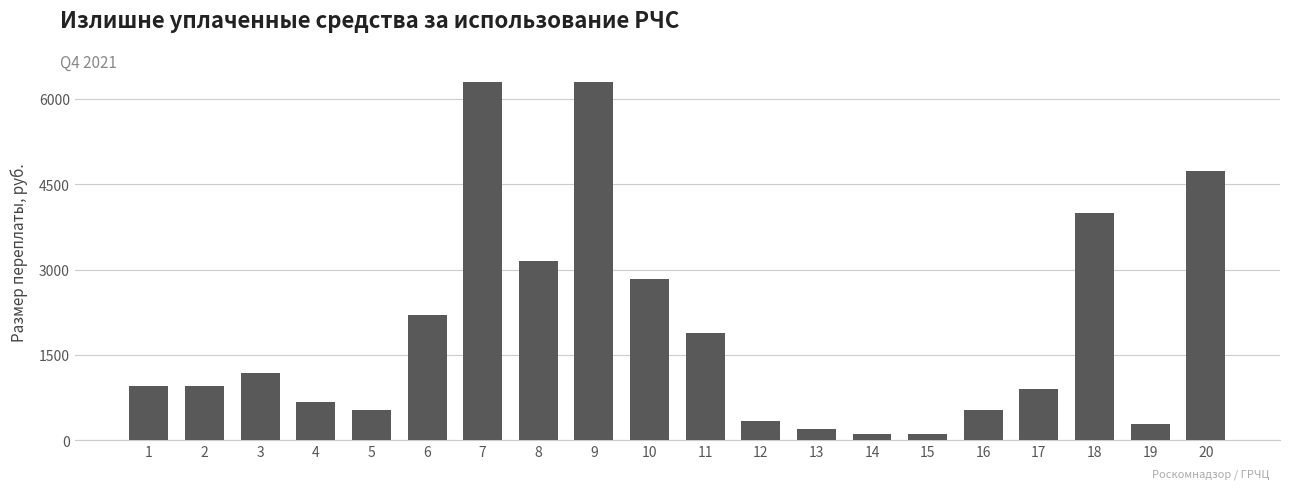

Between 4 and 1, which is larger?

1